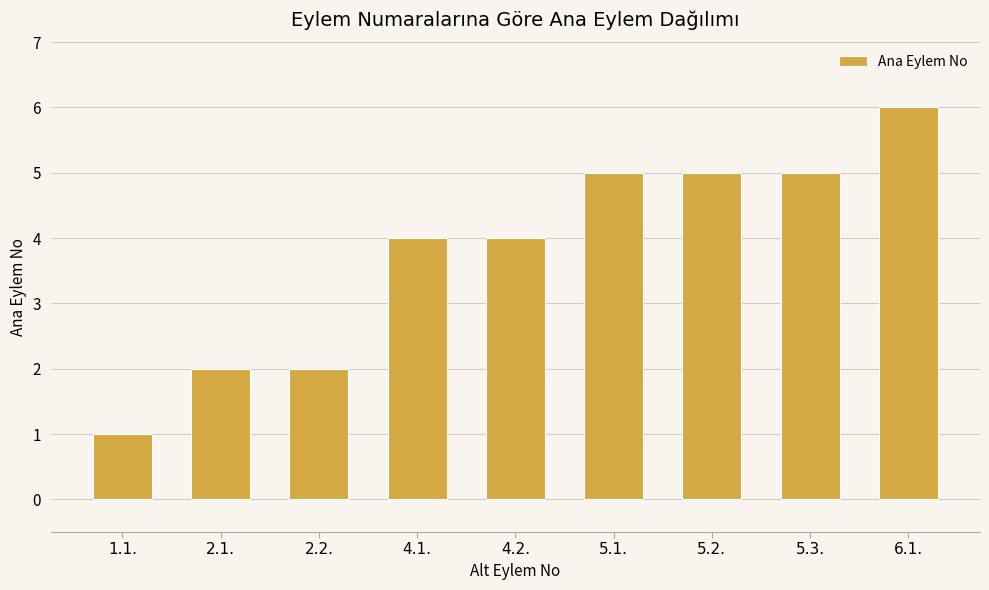

What position from the left is 2.2.?

3